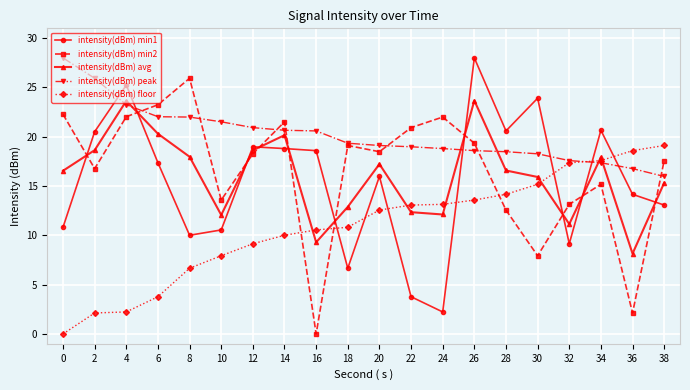

How many positive values does the intensity(dBm) min2 series have?

19